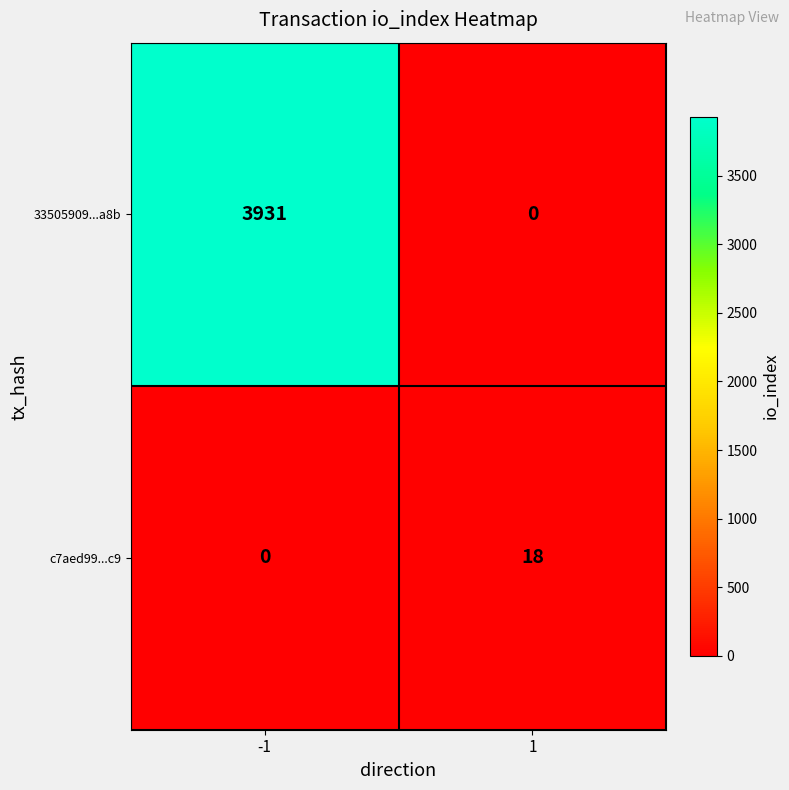

What is the sum of the 33505909...a8b values at -1 and 1?

3931